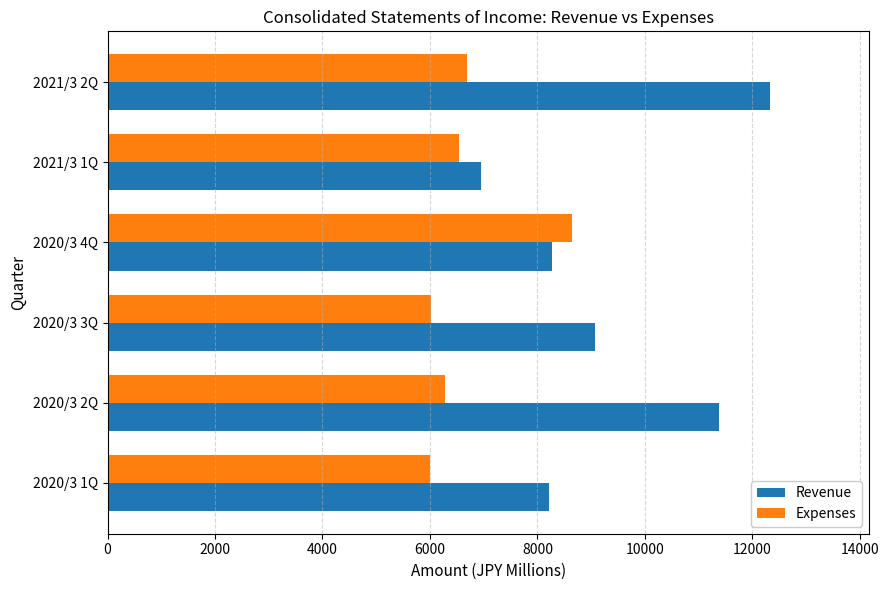

Which series has the largest range (max minus min)?

Revenue